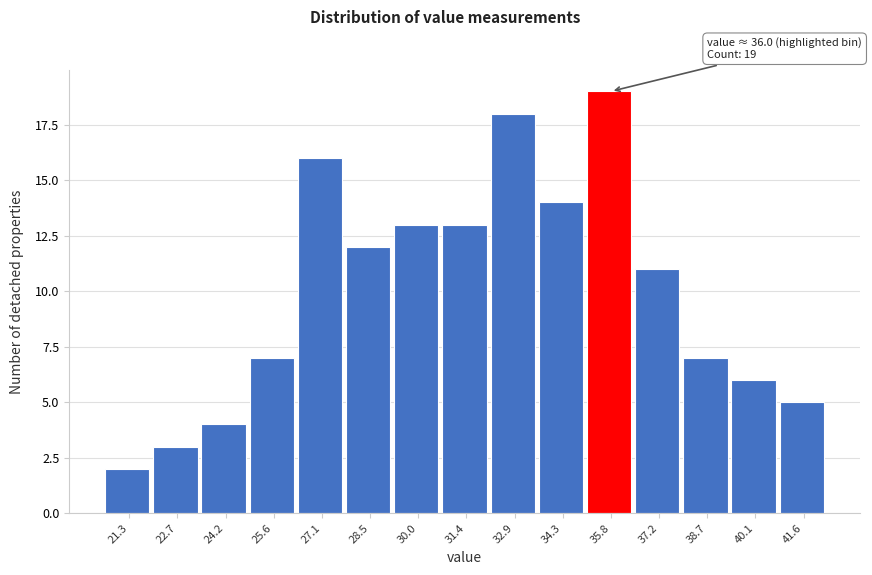

Reading left to right, transcribe all the data shown in this chart.

2	3	4	7	16	12	13	13	18	14	19	11	7	6	5